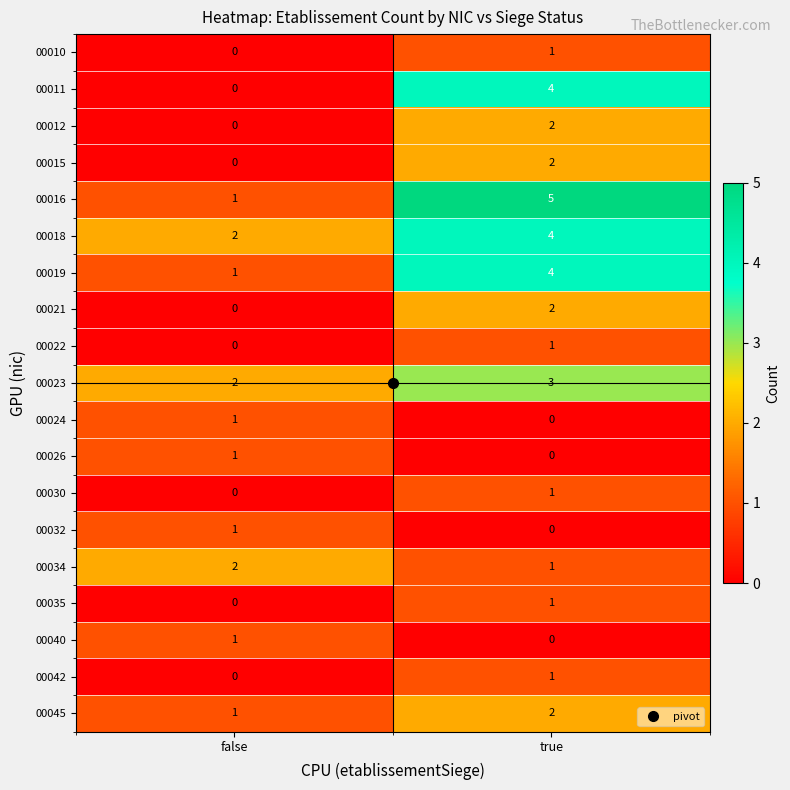

At which category is the sum across all series the highest?

true